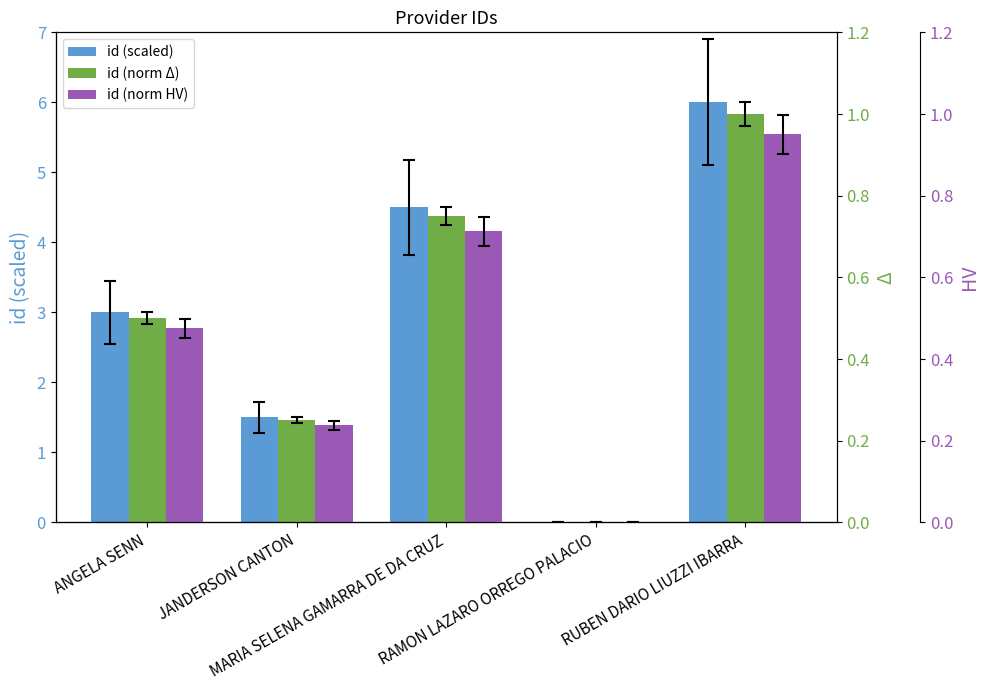

How many data points in id (norm Δ) are above 0?

4